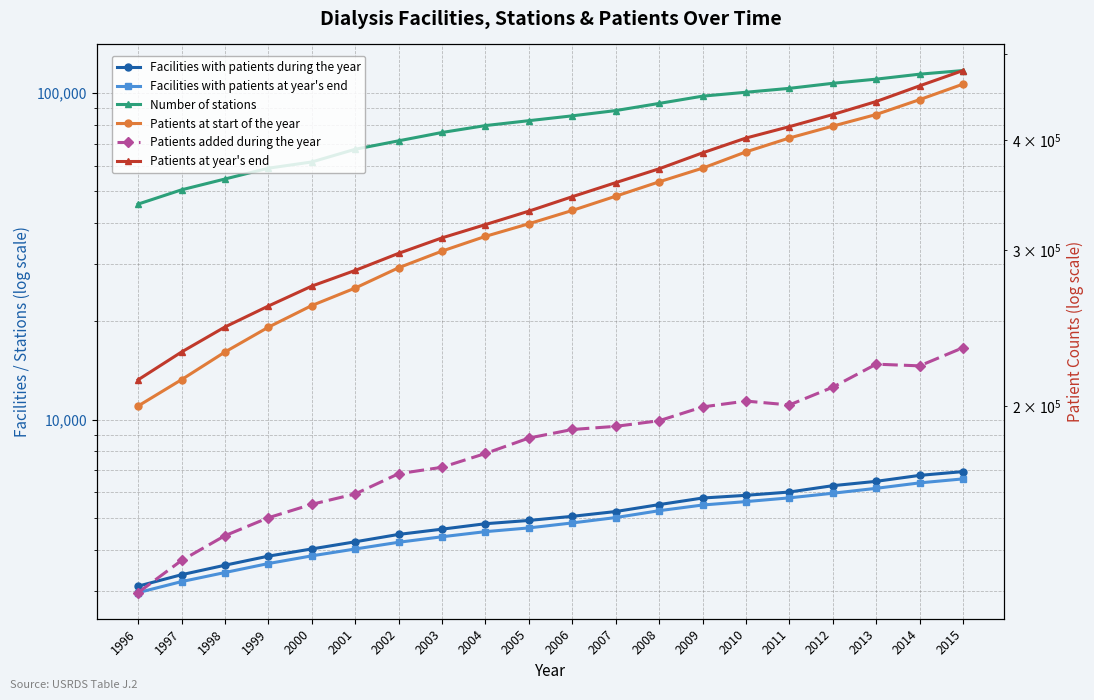

The Facilities with patients during the year series shows 2599 at 2003. True or false?

False